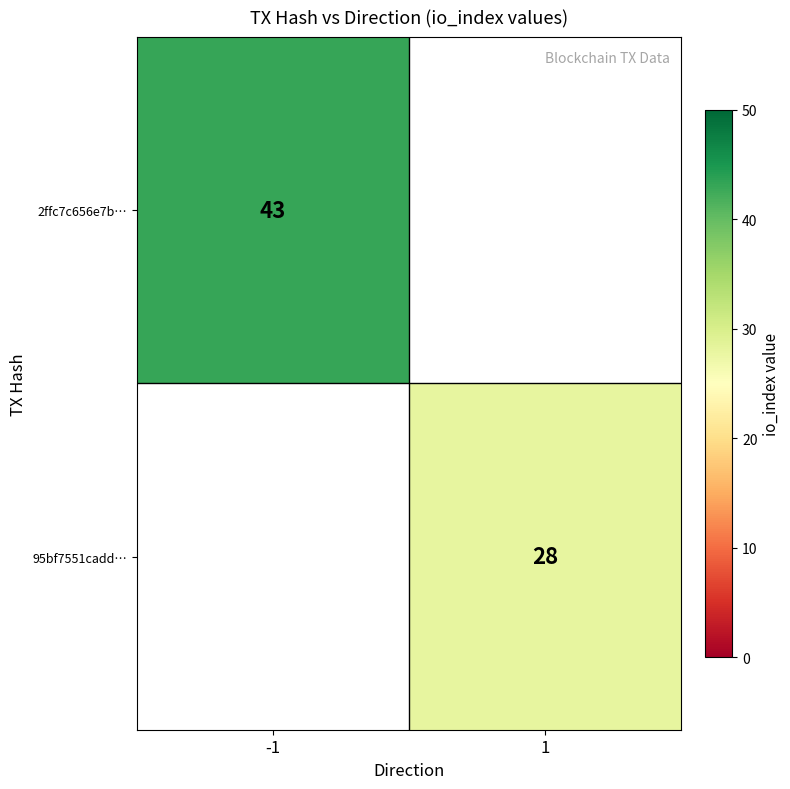

The value of 95bf7551cadd… at 1 is 40.1. True or false?

False